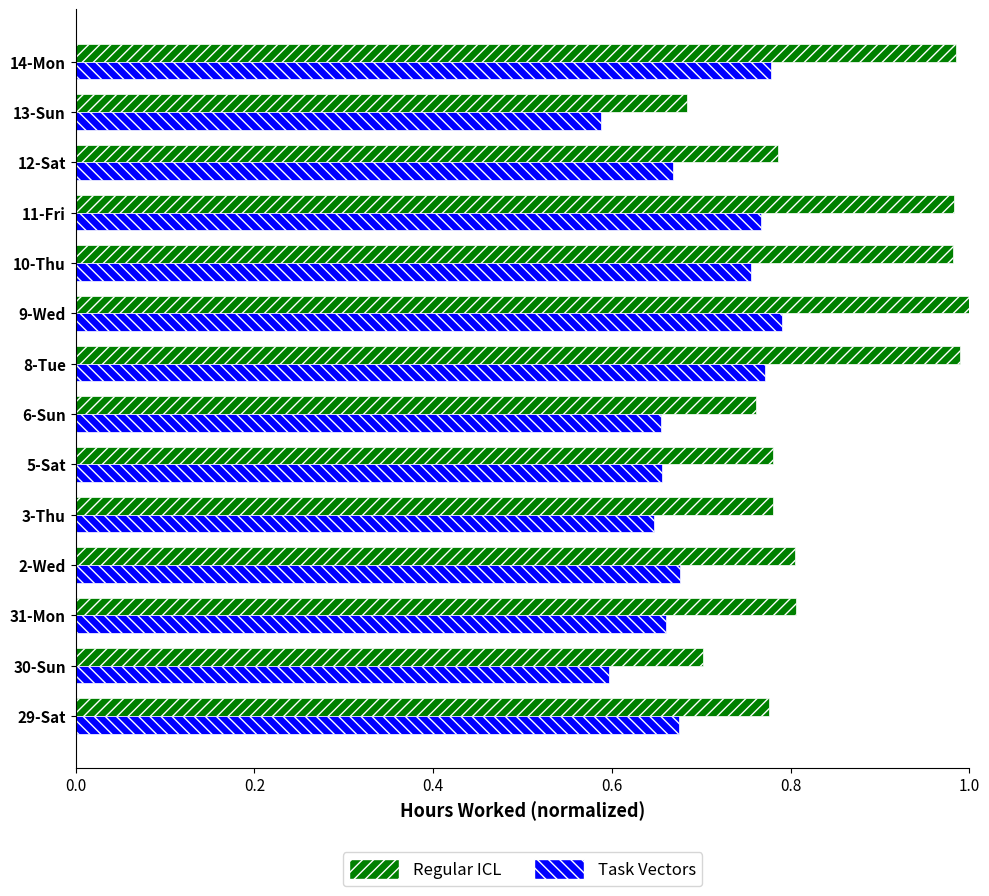

Rank the series at 2-Wed from highest to lowest value.

Regular ICL, Task Vectors